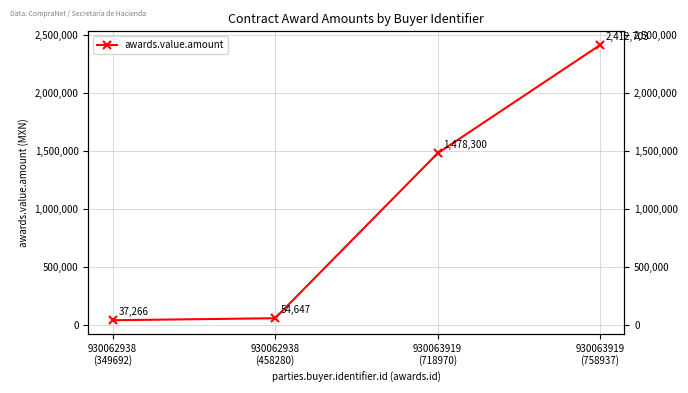

True or false: the data has more than 1 interior local peaks.

False